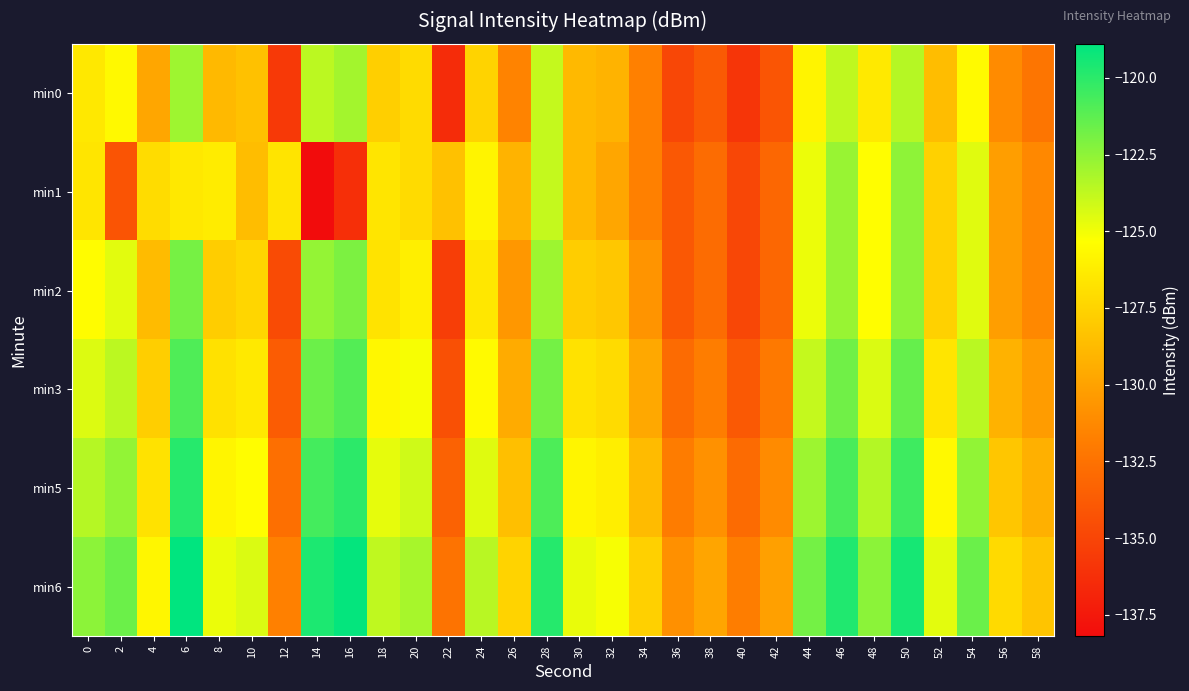

Between 6 and 14, which is larger?

6